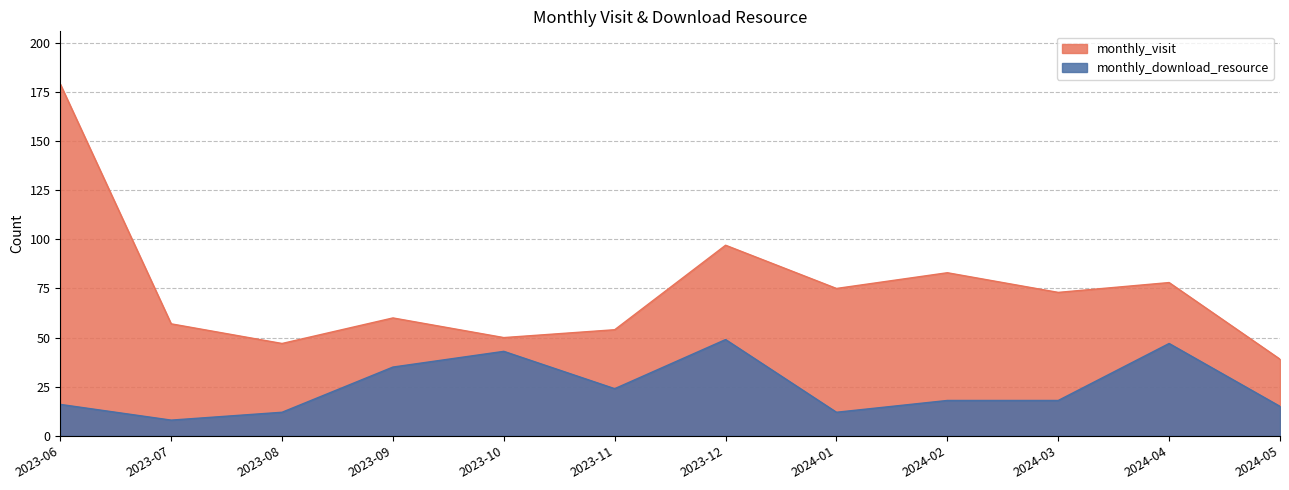

What is the sum of all monthly_visit values?

892